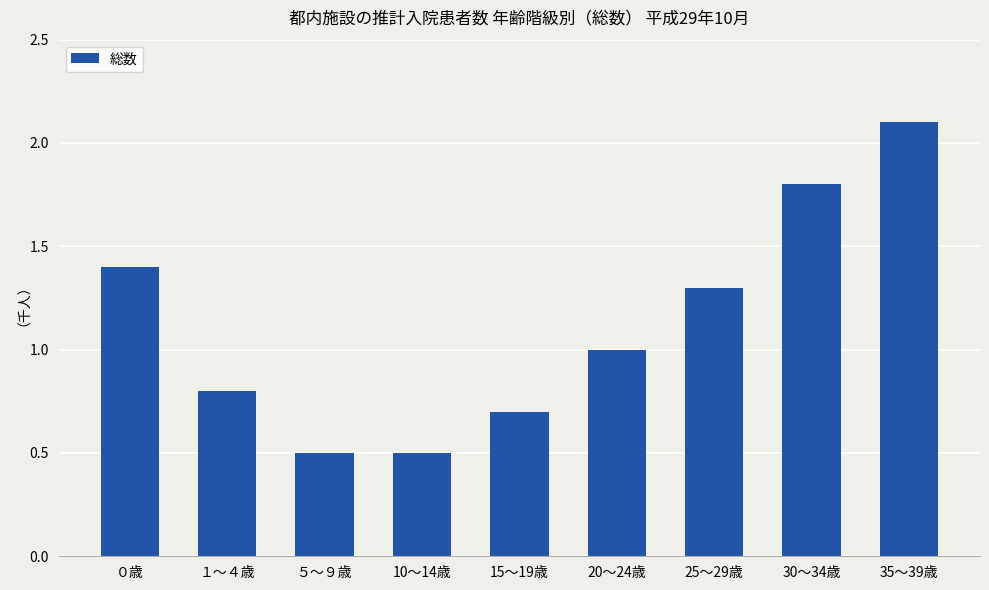

What is the difference between the values at ５～９歳 and 20～24歳?

0.5